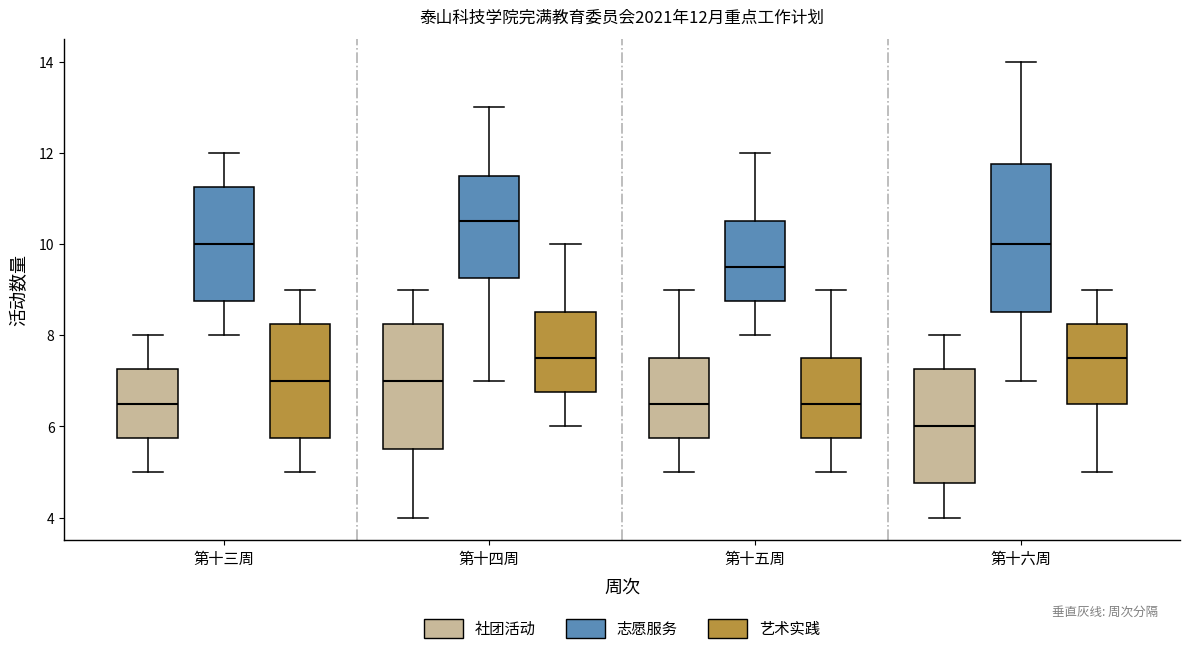

Which box is the tallest, from its lower edge to its upper edge?

第十六周 (志愿服务)